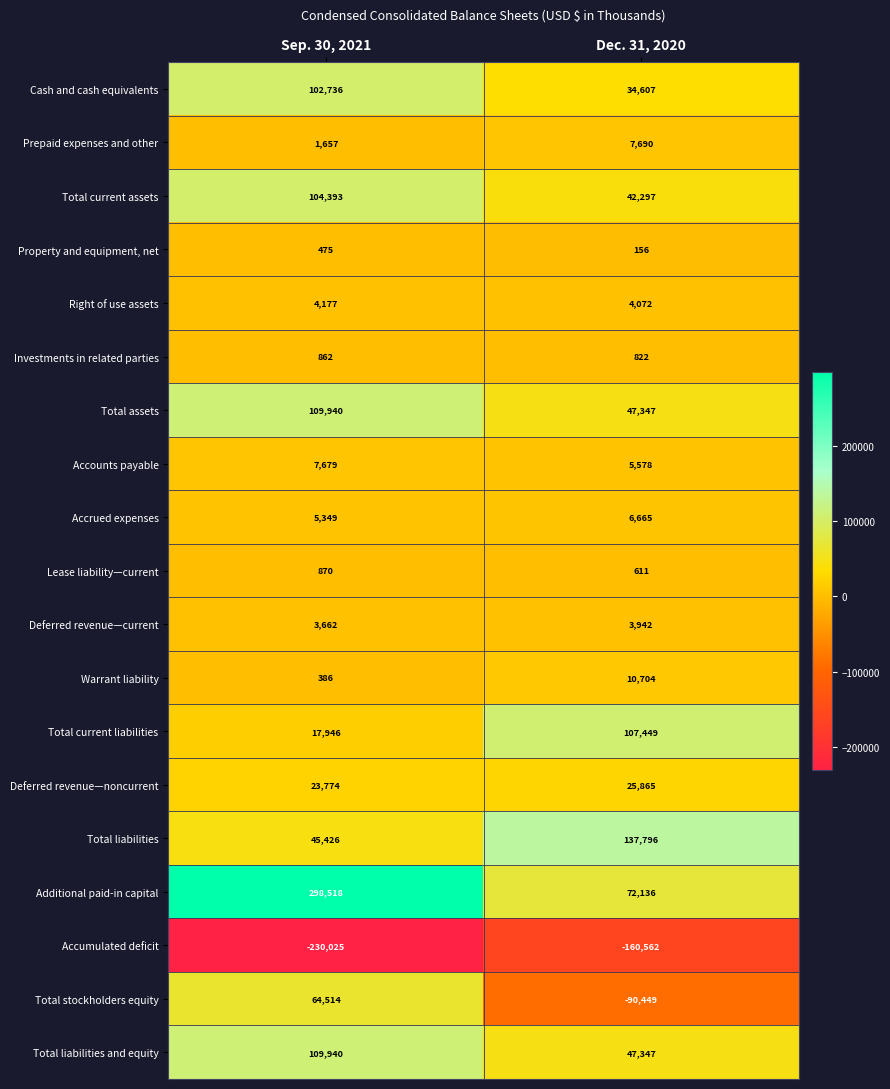

What is the difference between the maximum and minimum values in the Total current assets series?

62096